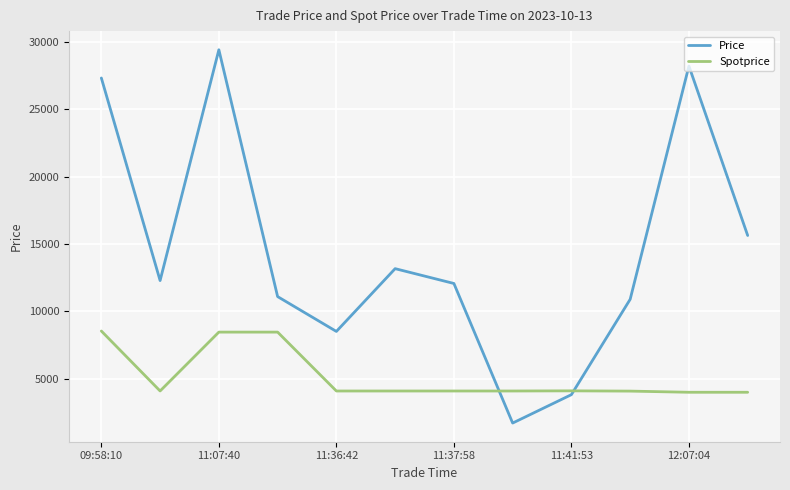

What is the highest value of the Price series?

29413.0